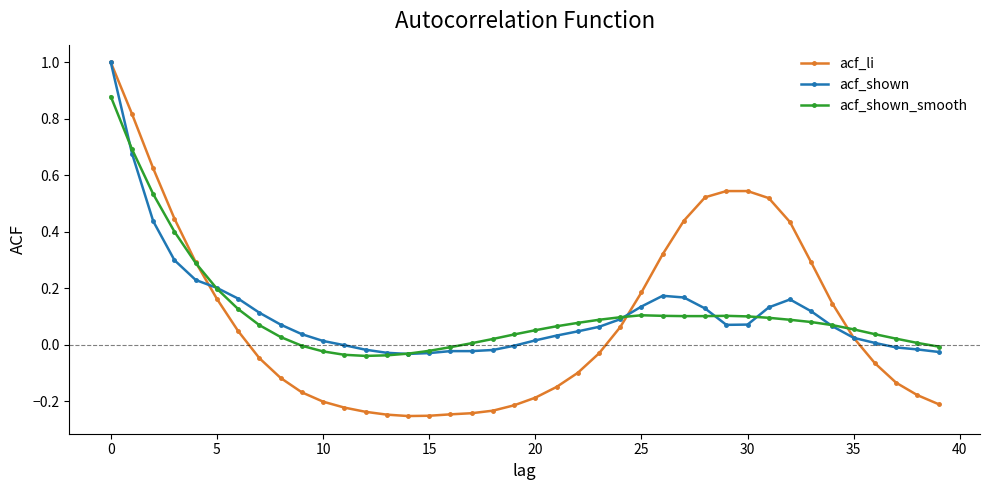

Which series has the widest spread of values?

acf_li